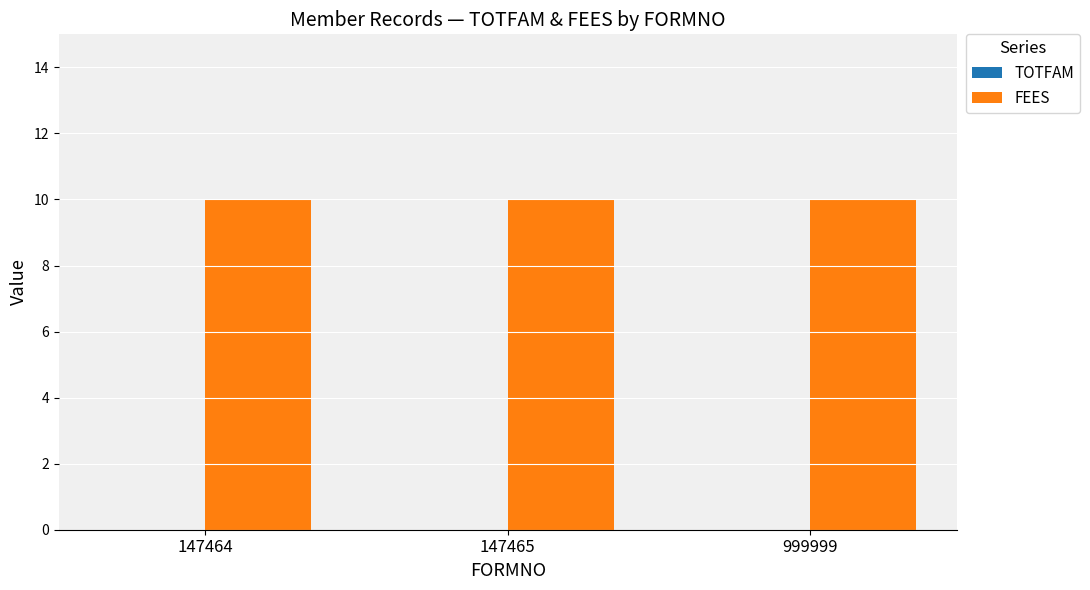

Does the chart contain any negative values?

No